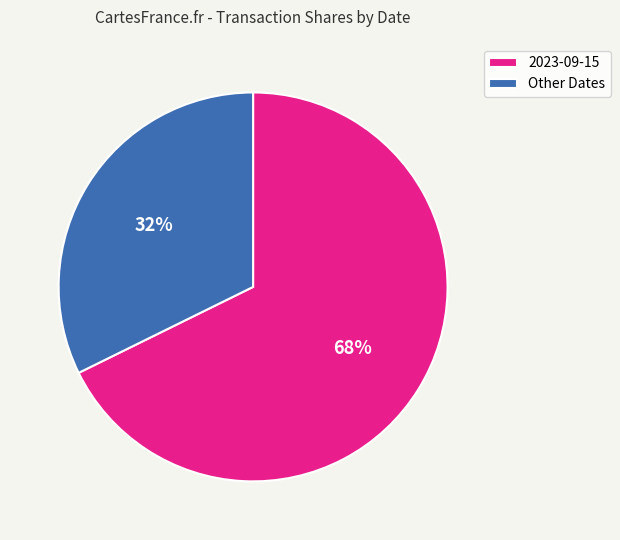

Is it true that 2023-09-15 is 61% of the pie?

False